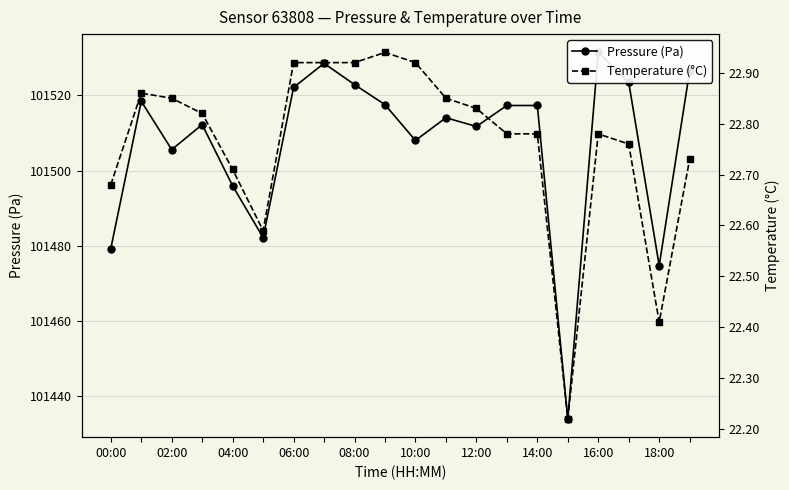

What is the value of the Temperature (°C) point at the 5th from the left?

22.7